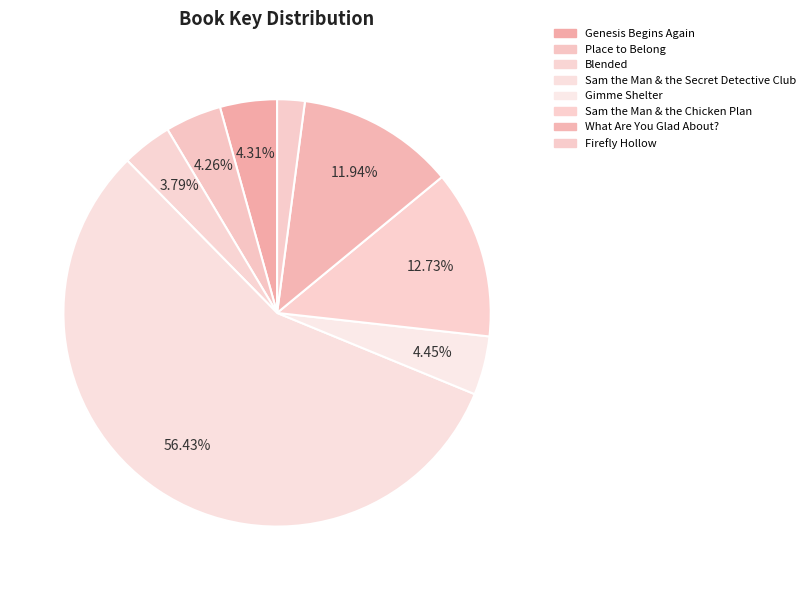

To the nearest percent, what portion does Sam the Man & the Chicken Plan represent?

13%